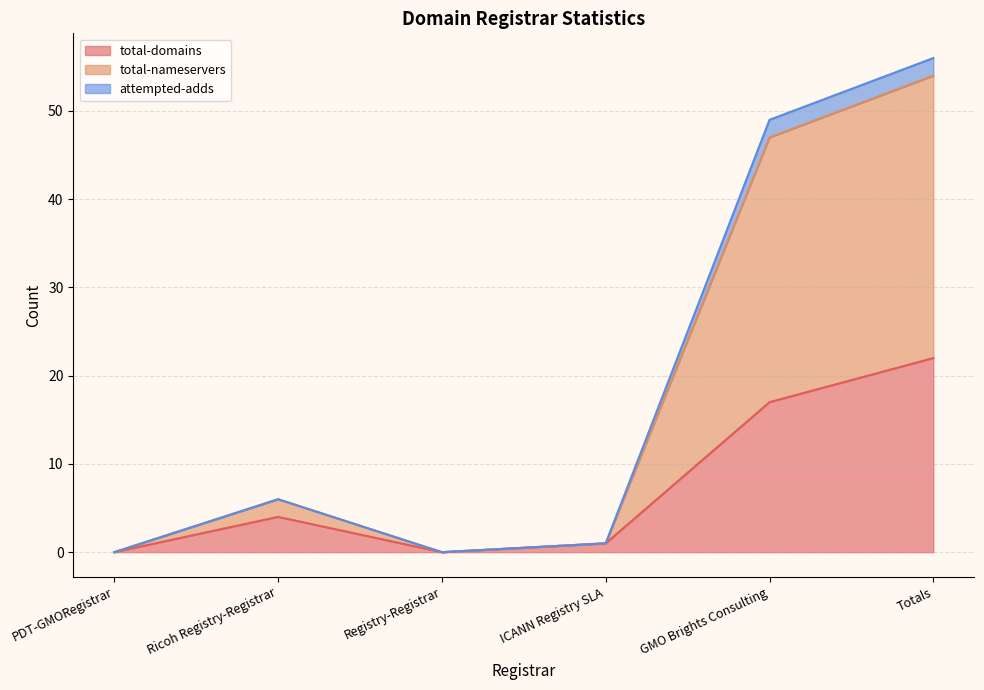

At which label is total-domains closest to 11?

GMO Brights Consulting